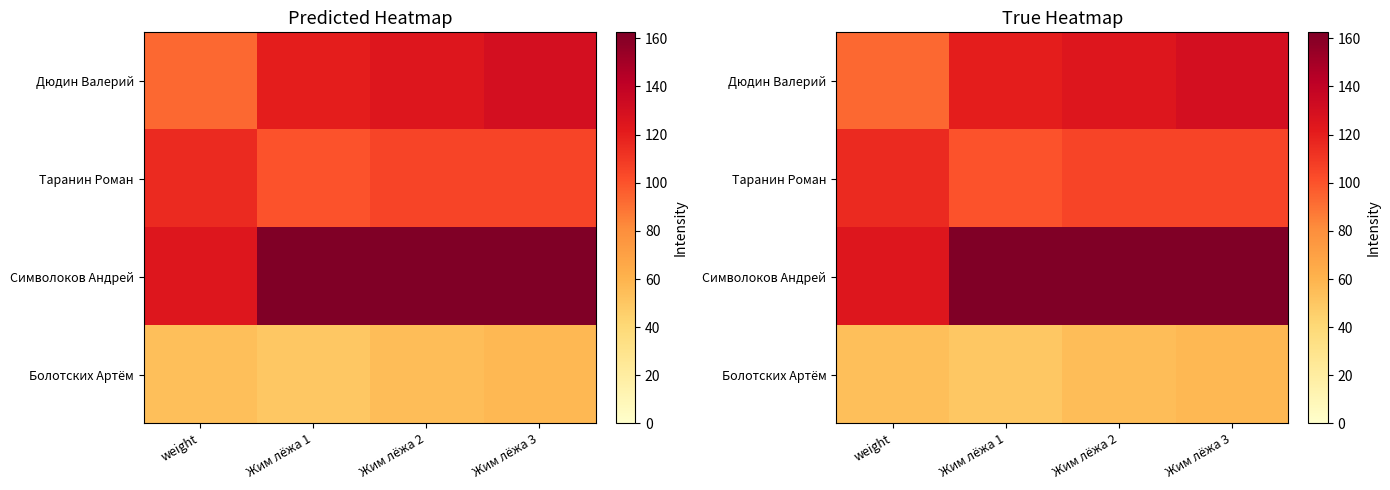

At Жим лёжа 3, list the series in order from smallest to largest.

Болотских Артём, Таранин Роман, Дюдин Валерий, Символоков Андрей